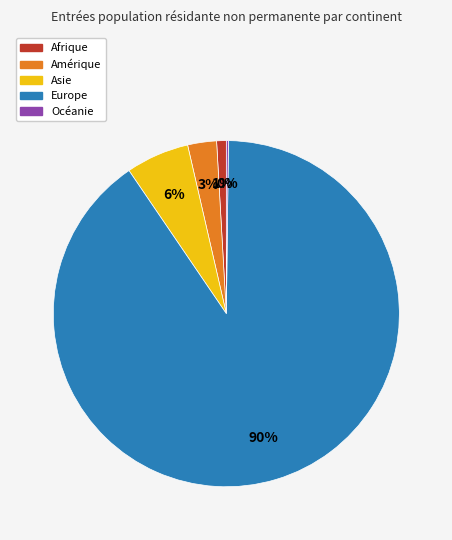

To the nearest percent, what percentage of the pie is Asie?

6%